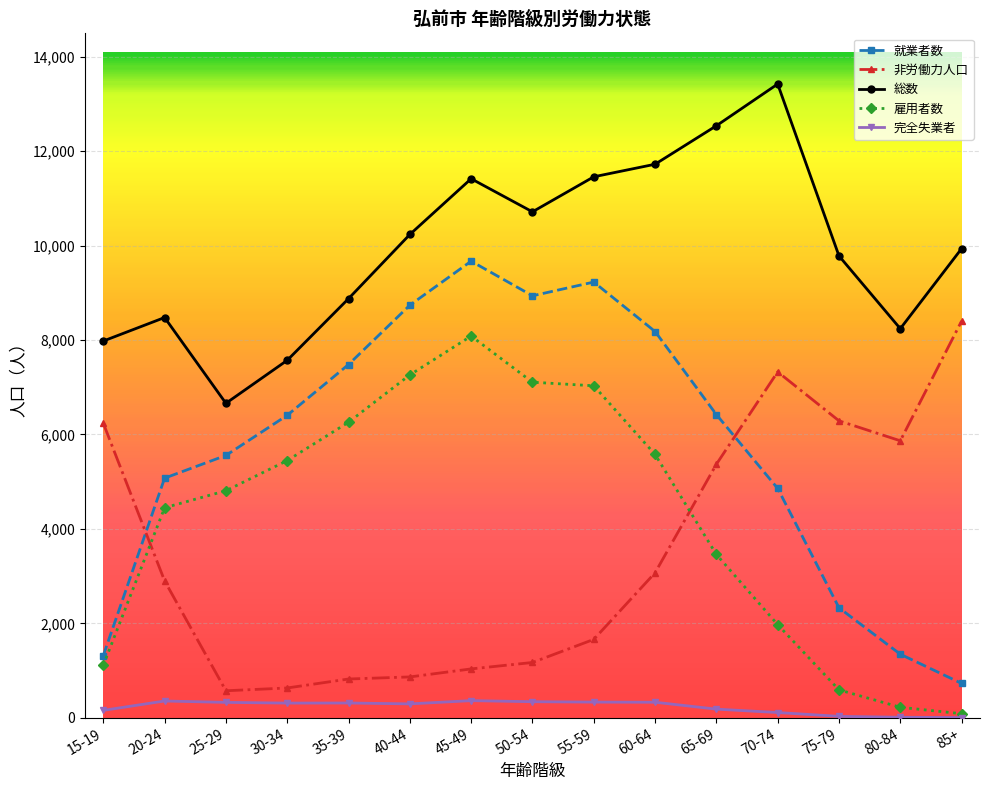

Where is the first local maximum for 雇用者数?

45-49